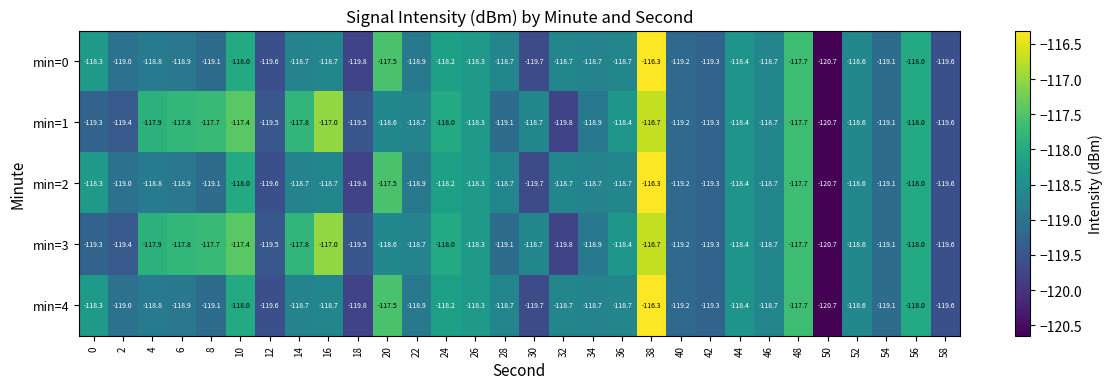

At which category is the sum across all series the highest?

38